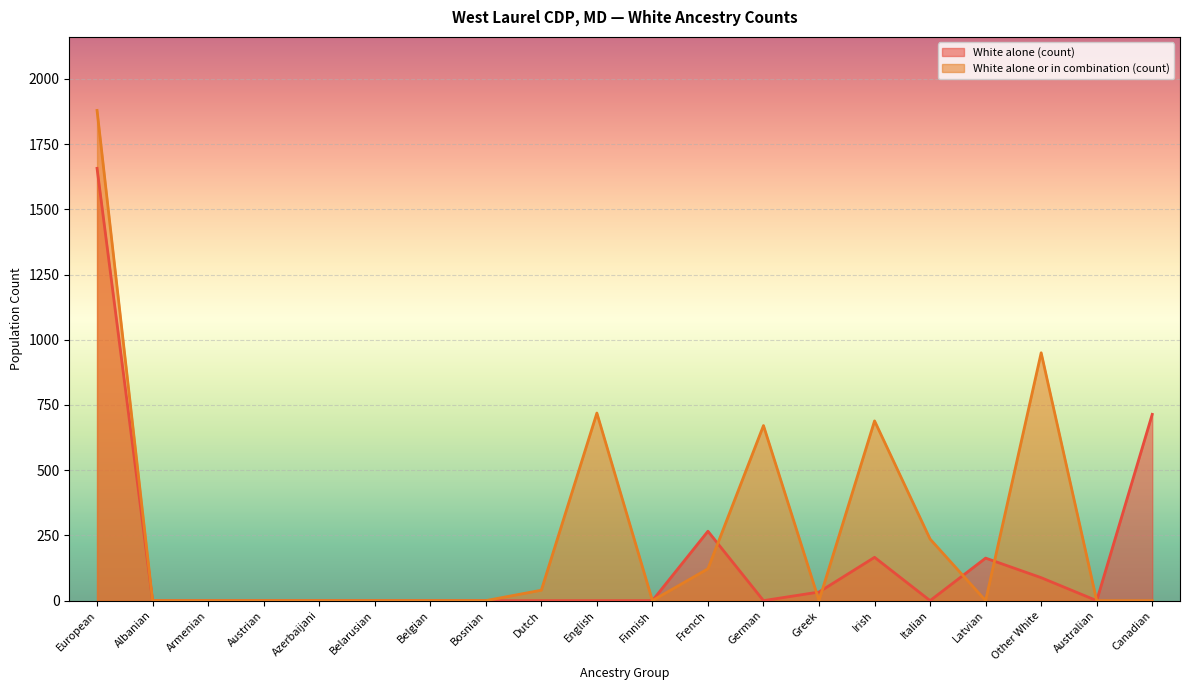

Reading right to left, transcribe all the data shown in this chart.

White alone (count): Canadian=714	Australian=0	Other White=88	Latvian=163	Italian=0	Irish=166	Greek=33	German=0	French=266	Finnish=0	English=0	Dutch=0	Bosnian=0	Belgian=0	Belarusian=0	Azerbaijani=0	Austrian=0	Armenian=0	Albanian=0	European=1657
White alone or in combination (count): Canadian=0	Australian=0	Other White=950	Latvian=0	Italian=236	Irish=689	Greek=0	German=671	French=122	Finnish=0	English=719	Dutch=40	Bosnian=0	Belgian=0	Belarusian=0	Azerbaijani=0	Austrian=0	Armenian=0	Albanian=0	European=1879